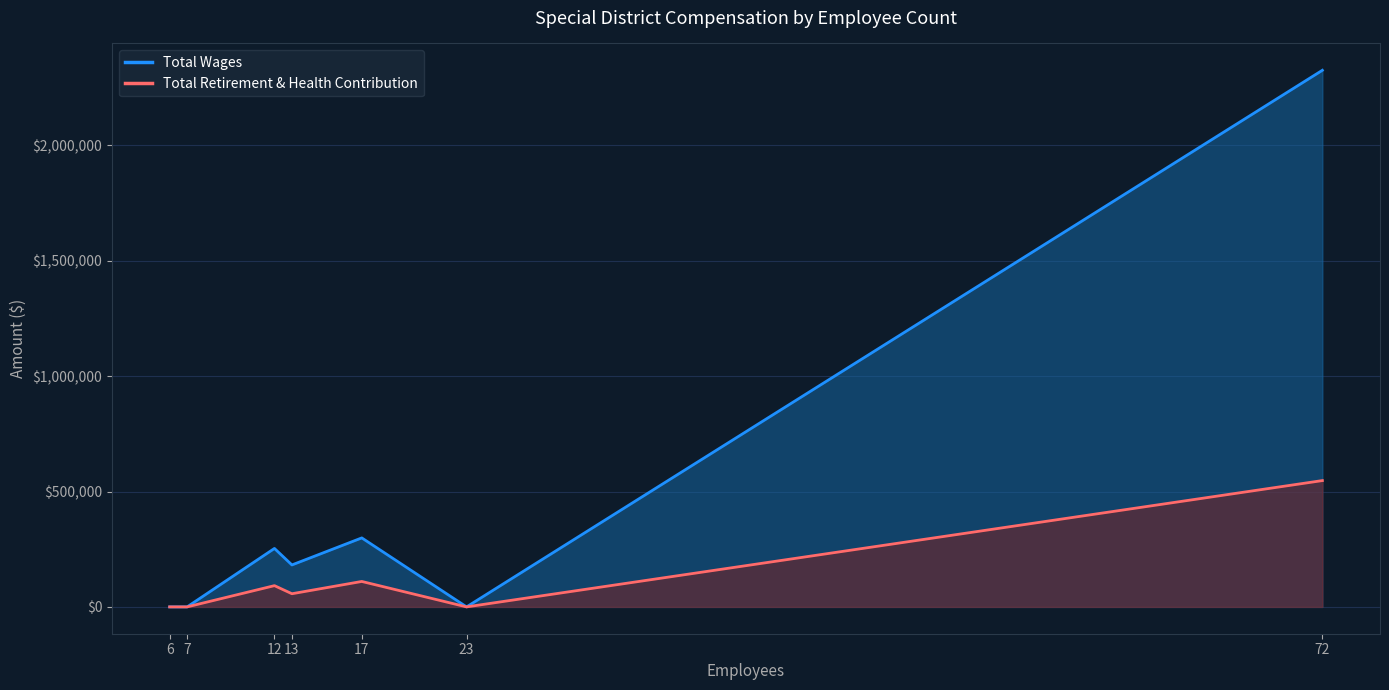

Does the chart have visible grid lines?

Yes